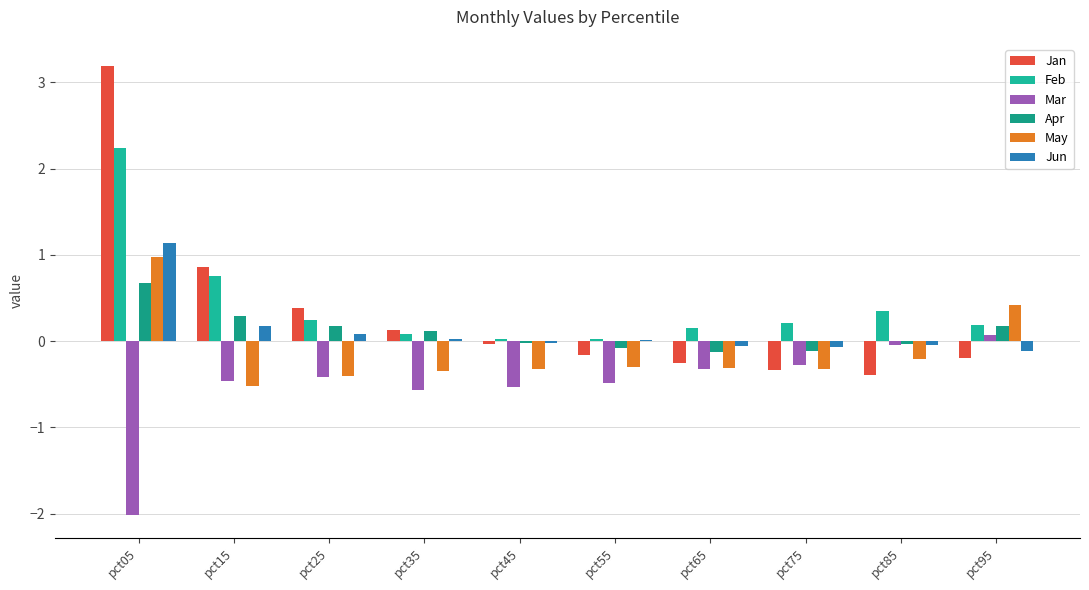

What is the total value across all series at pct35?

-0.6